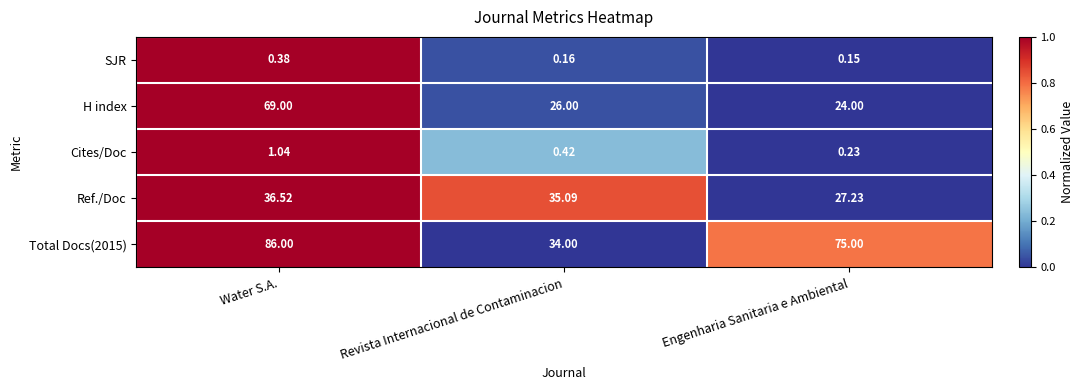

Which series has the largest total across all categories?

Total Docs(2015)